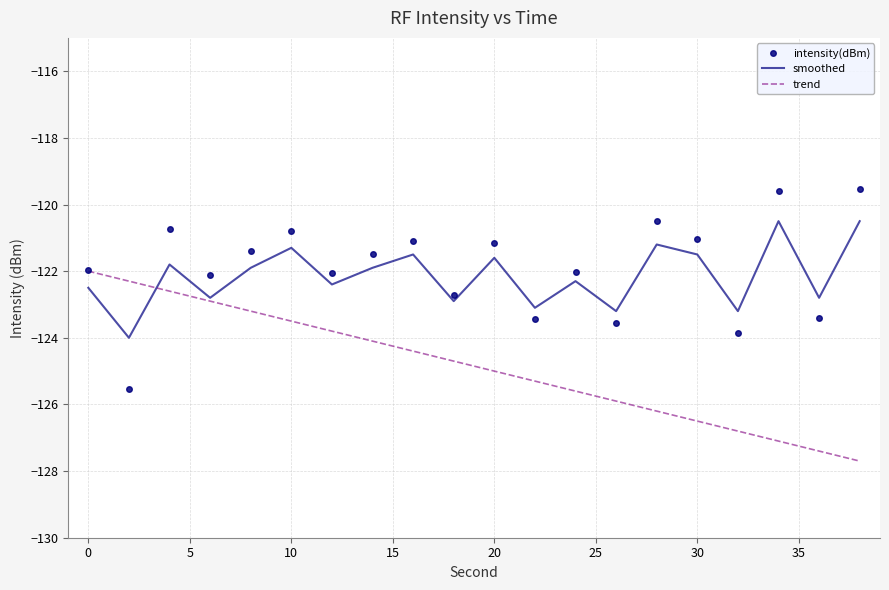

Rank the series by their maximum value, from lowest to highest.

trend, smoothed, intensity(dBm)